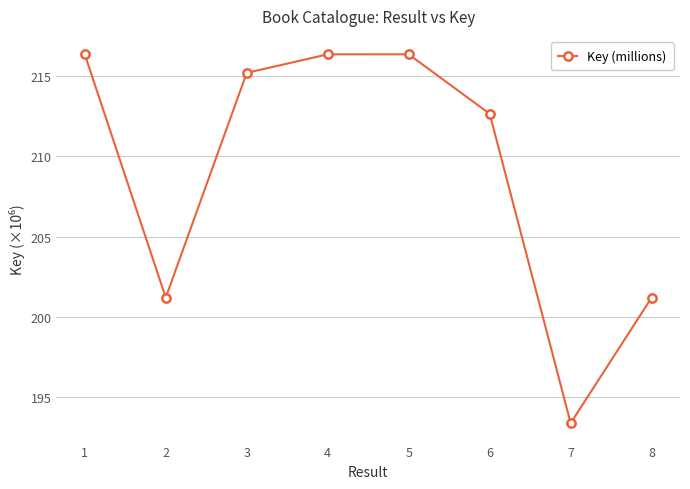

Reading left to right, transcribe all the data shown in this chart.

216.4	201.2	215.2	216.4	216.4	212.6	193.4	201.2